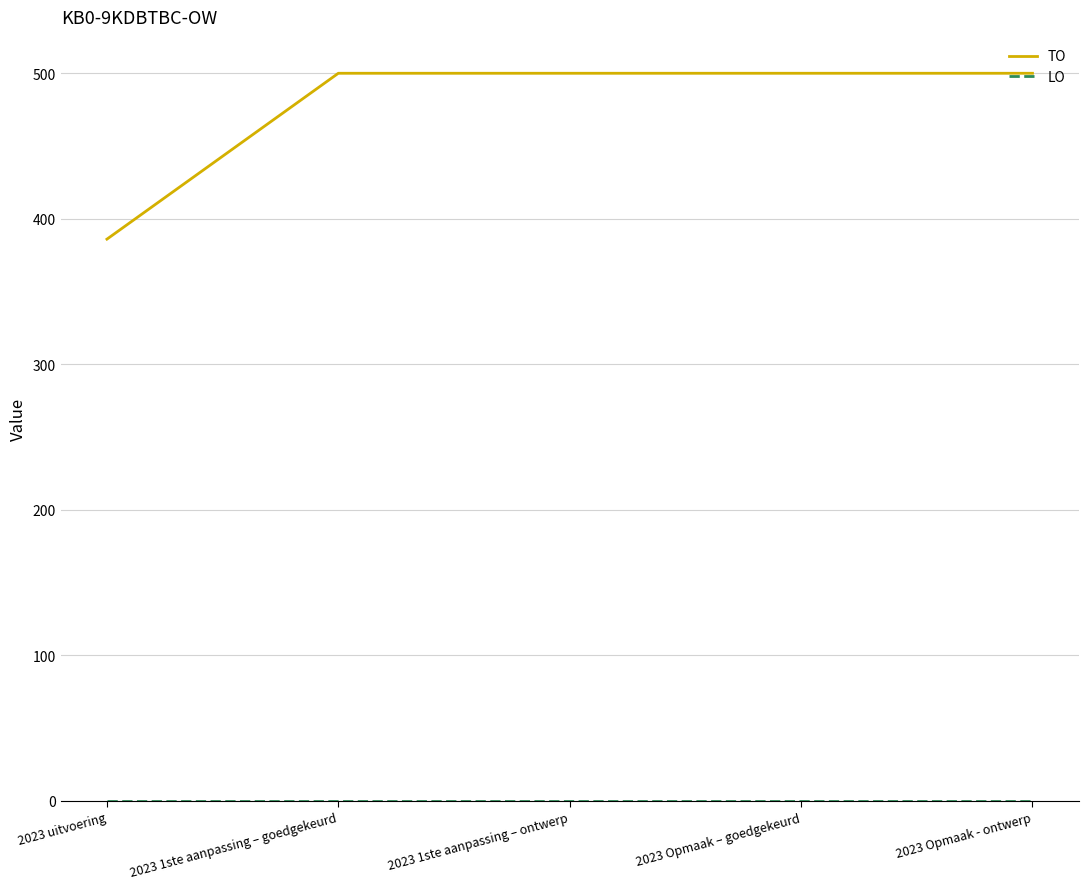

Which series changed the most between 2023 uitvoering and 2023 1ste aanpassing – goedgekeurd?

TO